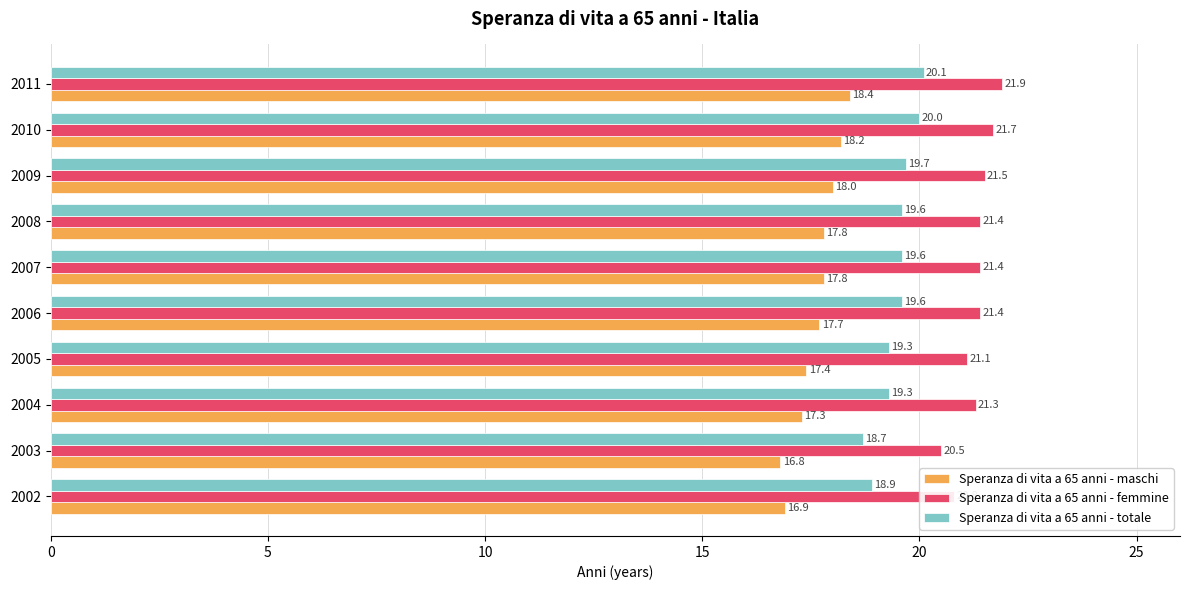

At which category does the chart reach its peak across all series?

2011